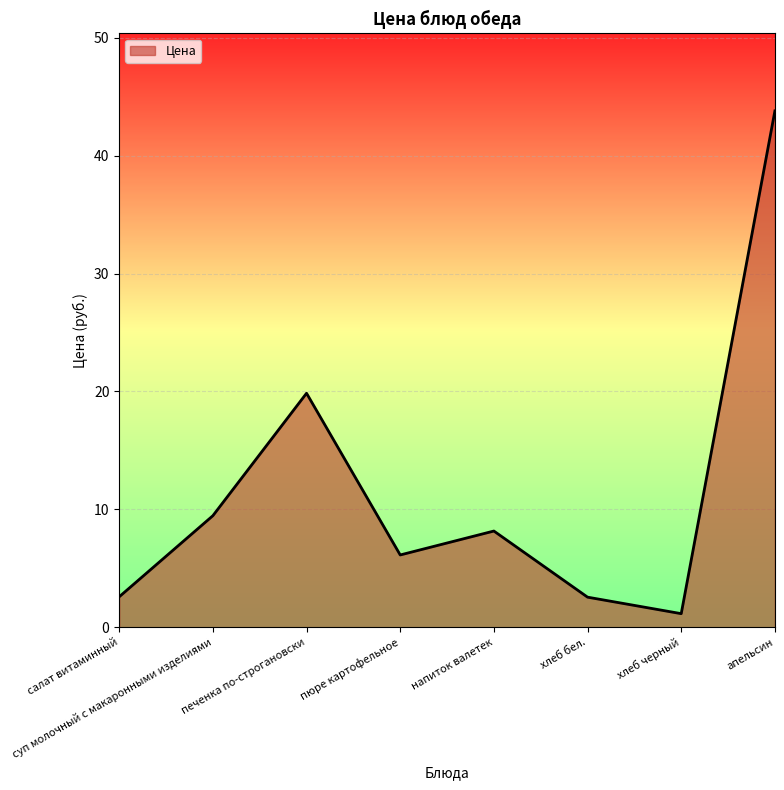

What is the sum of the values at печенка по-строгановски and хлеб черный?

21.0